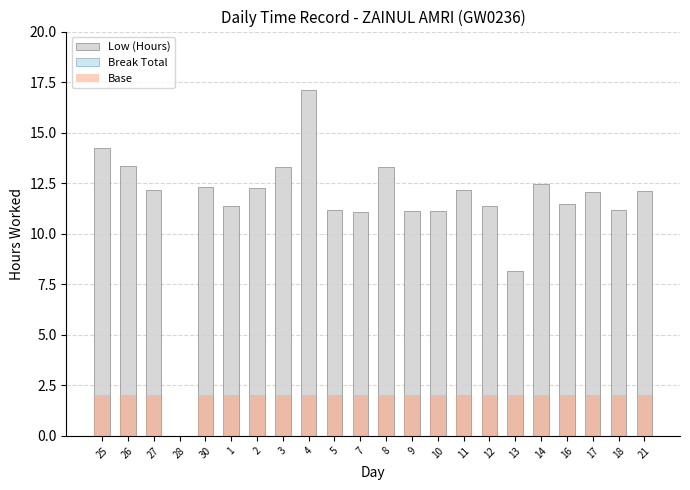

What value does the Base series have at 18?

2.0